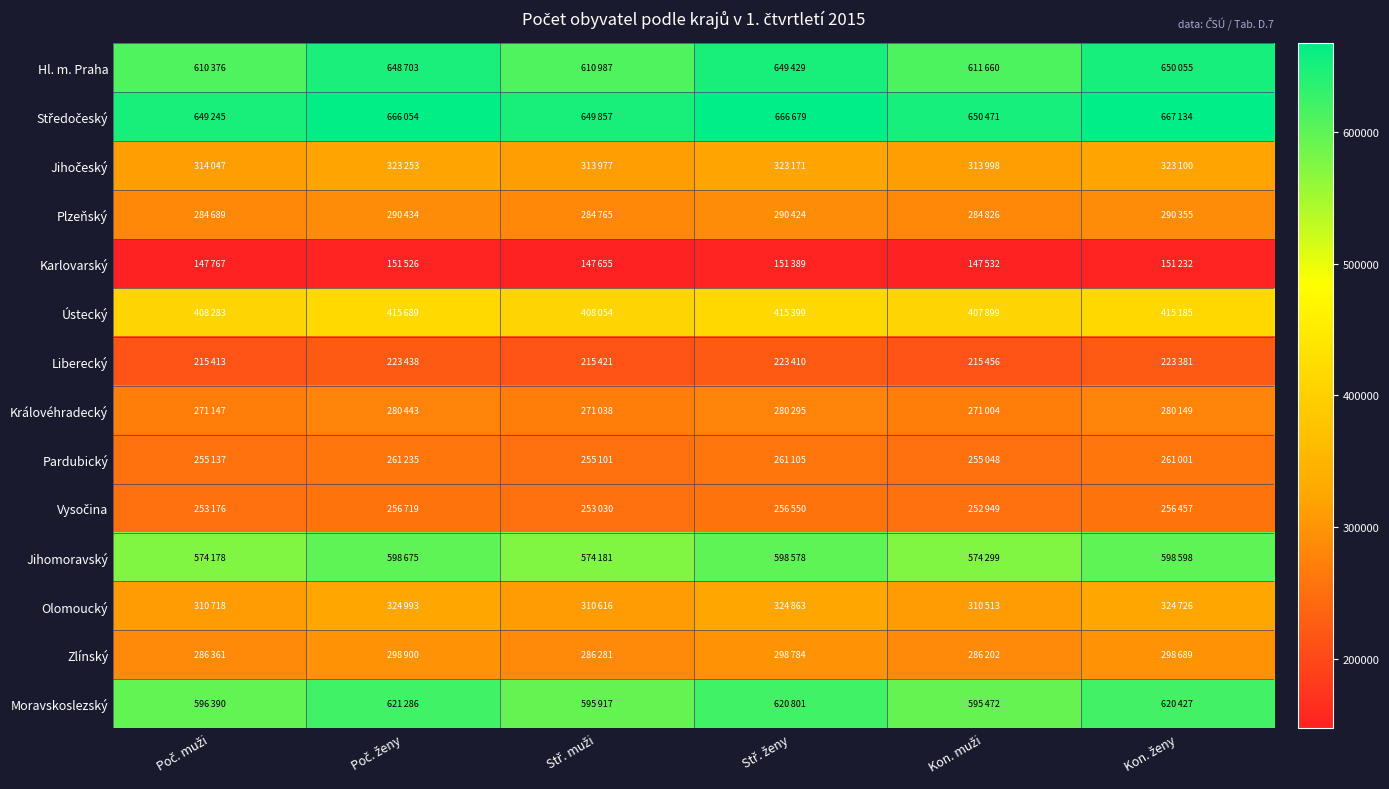

What is the difference between the highest and lowest values at Stř. muži?

502202